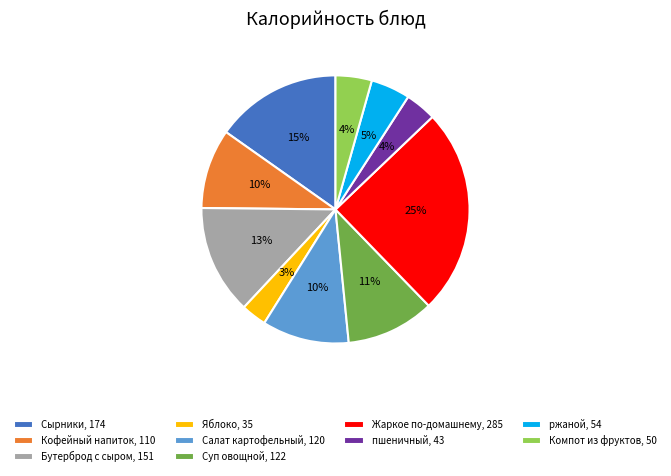

How many segments does this pie chart have?

10